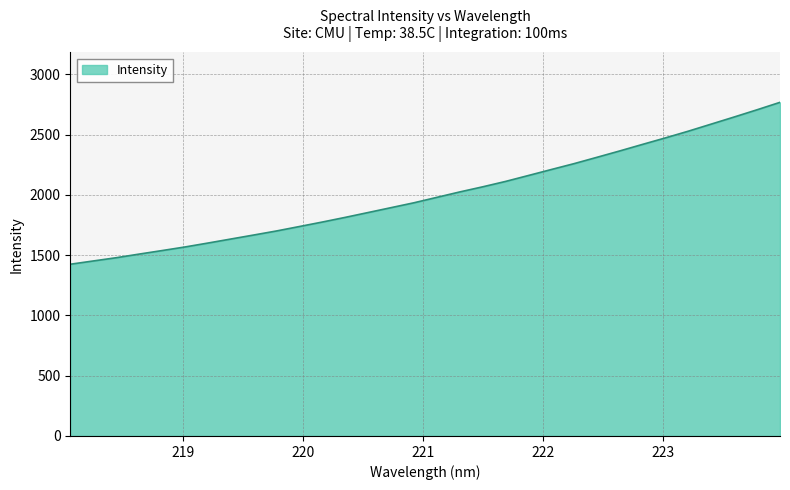

What is the greatest value displayed?

2767.1